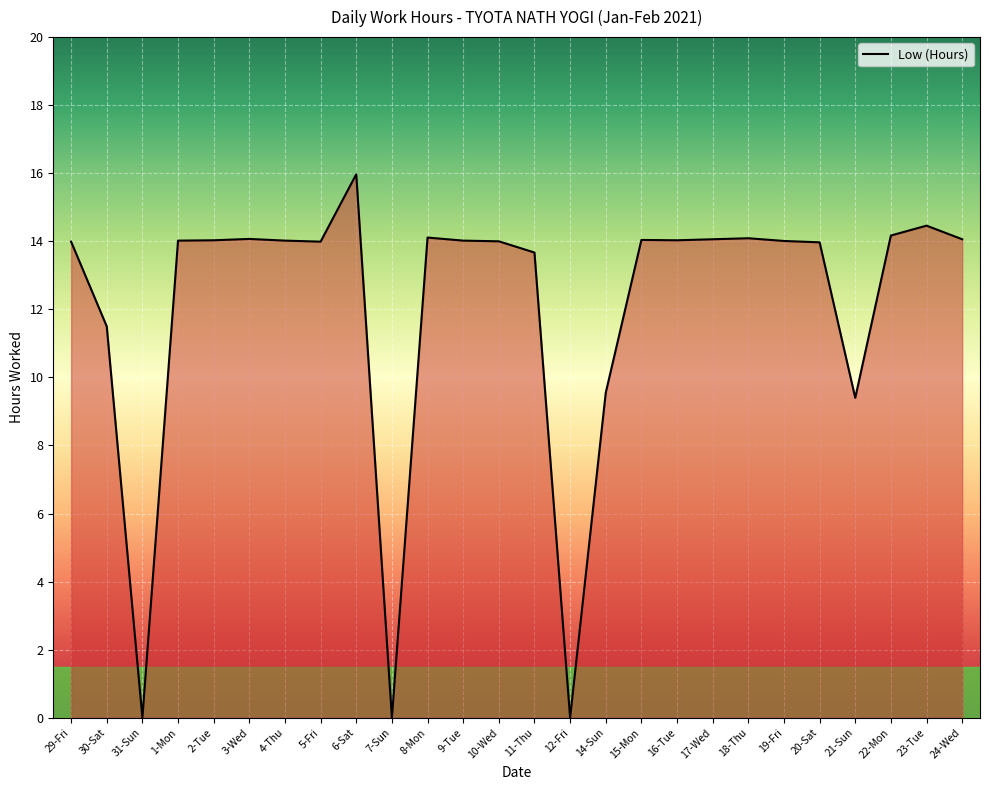

Which label corresponds to the largest value in the chart?

6-Sat